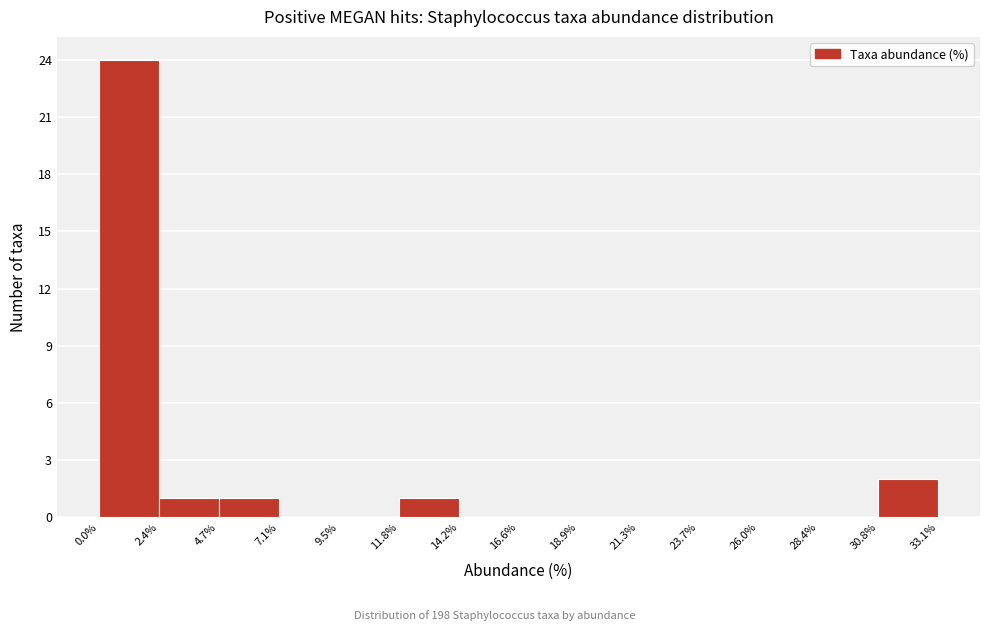

Over which range of the x-axis is the bar tallest?

0.0% to 2.4%